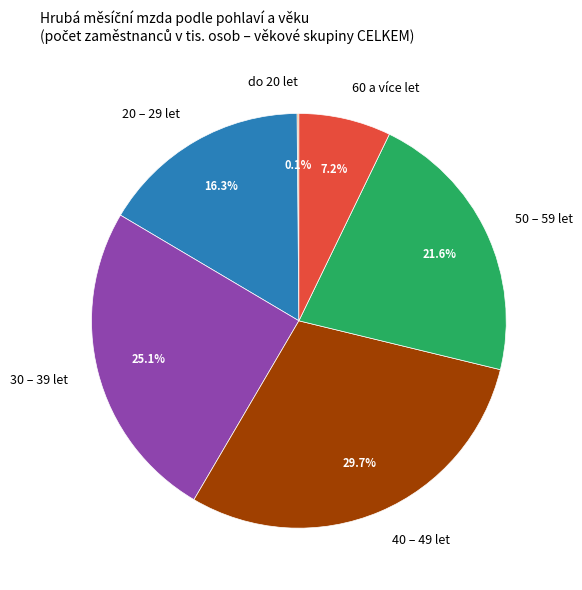

Is it true that 40 – 49 let is 30% of the pie?

True